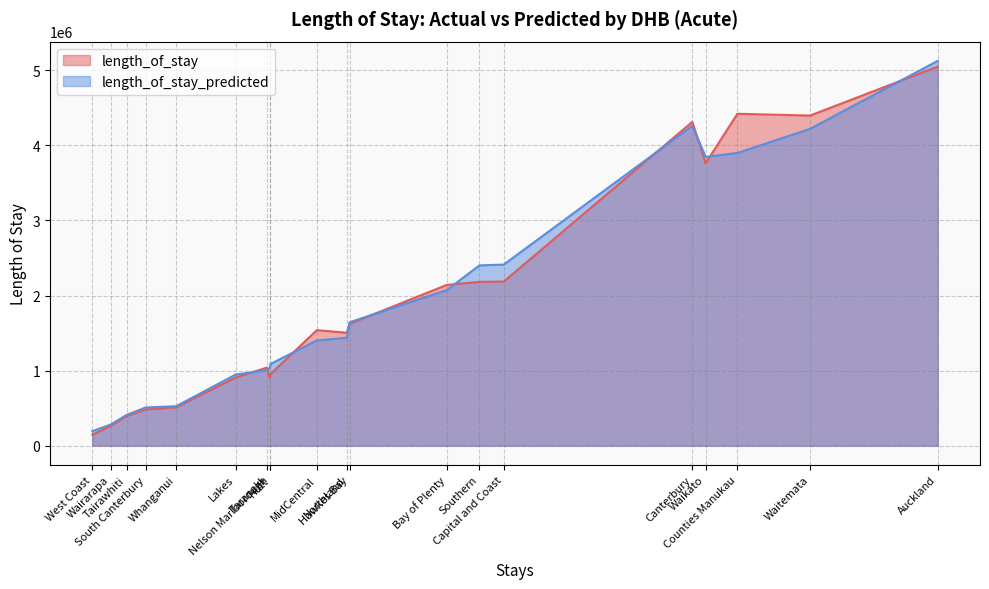

Which series has the largest total across all categories?

length_of_stay